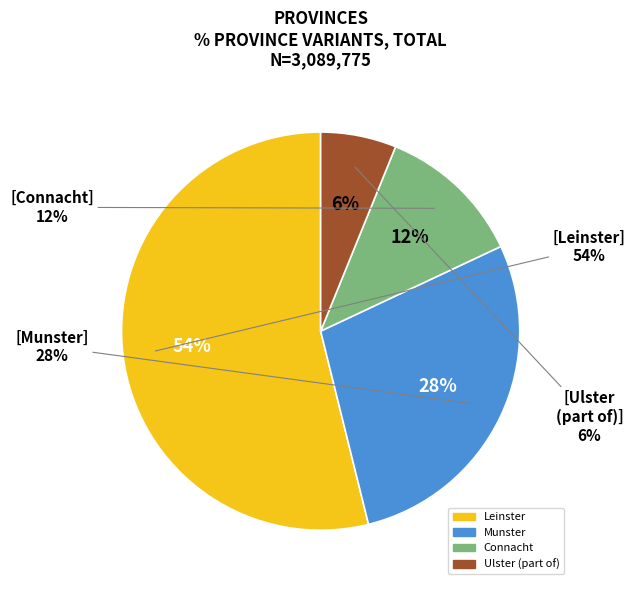

Do Munster and Ulster (part of) together represent more than half of the pie?

No